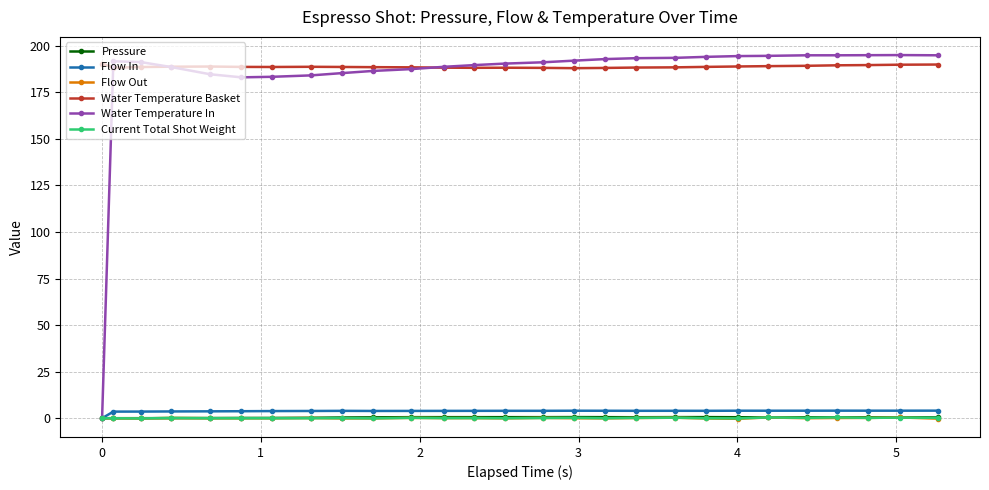

At how many categories does at least one series exceed 140?

27